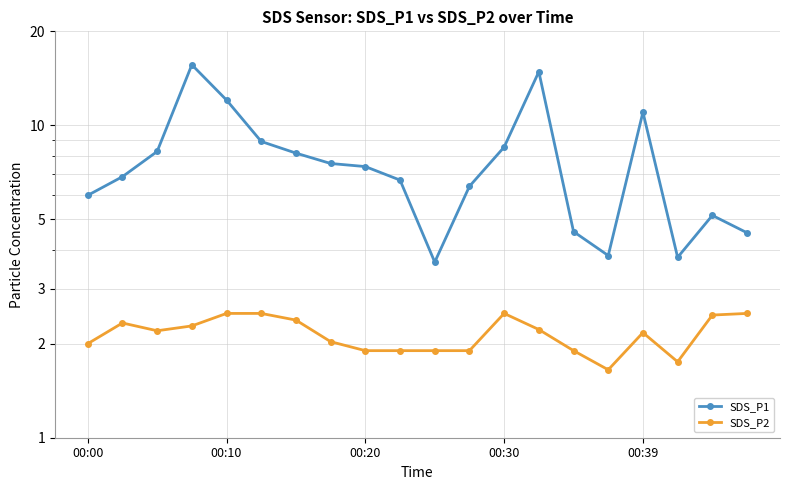

True or false: SDS_P1 and SDS_P2 cross at least once.

False